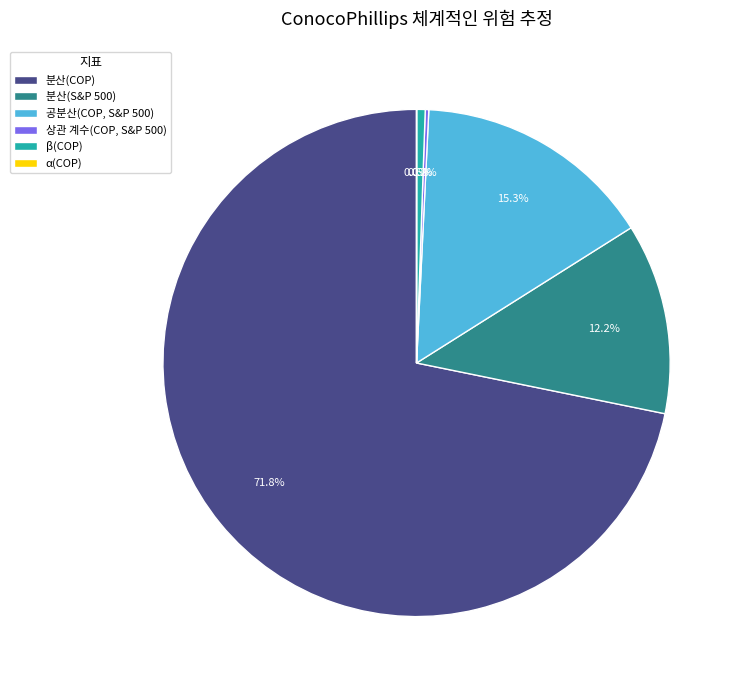

Combined, do β(COP) and 공분산(COP, S&P 500) account for over 50%?

No